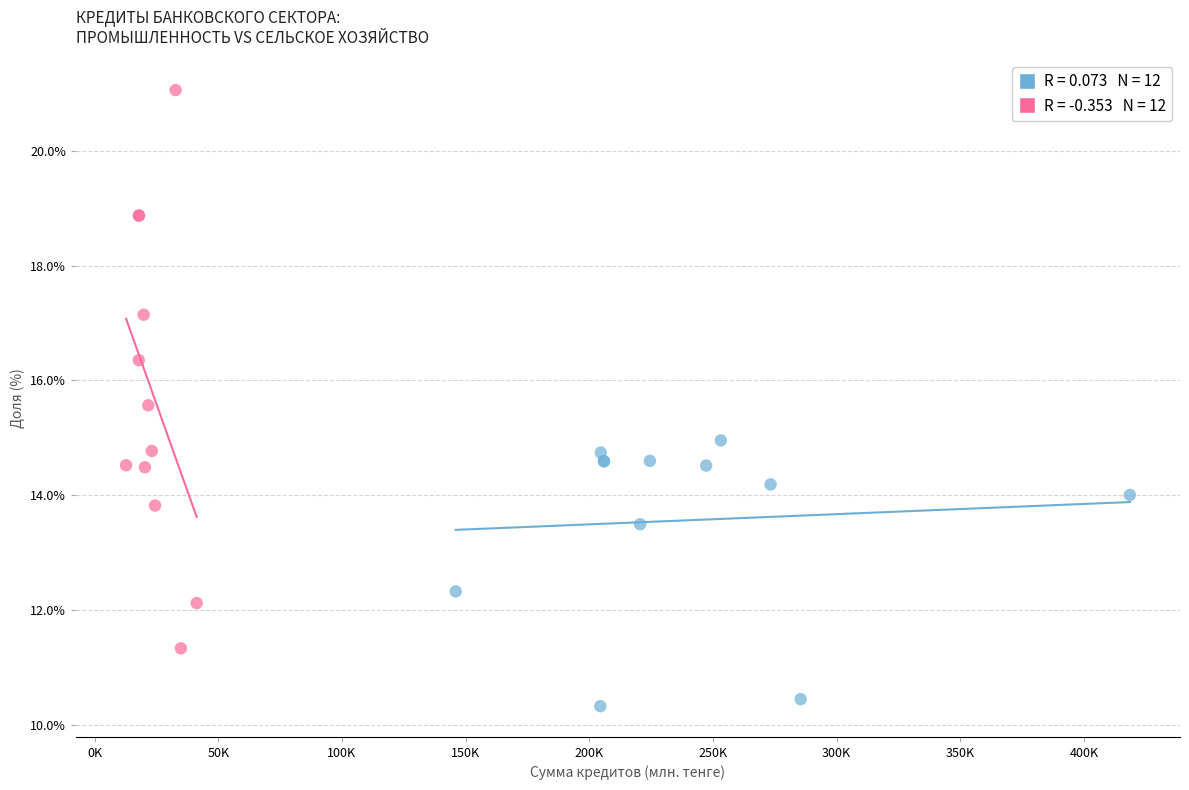

Which series contains the lowest Y value?

Промышленность